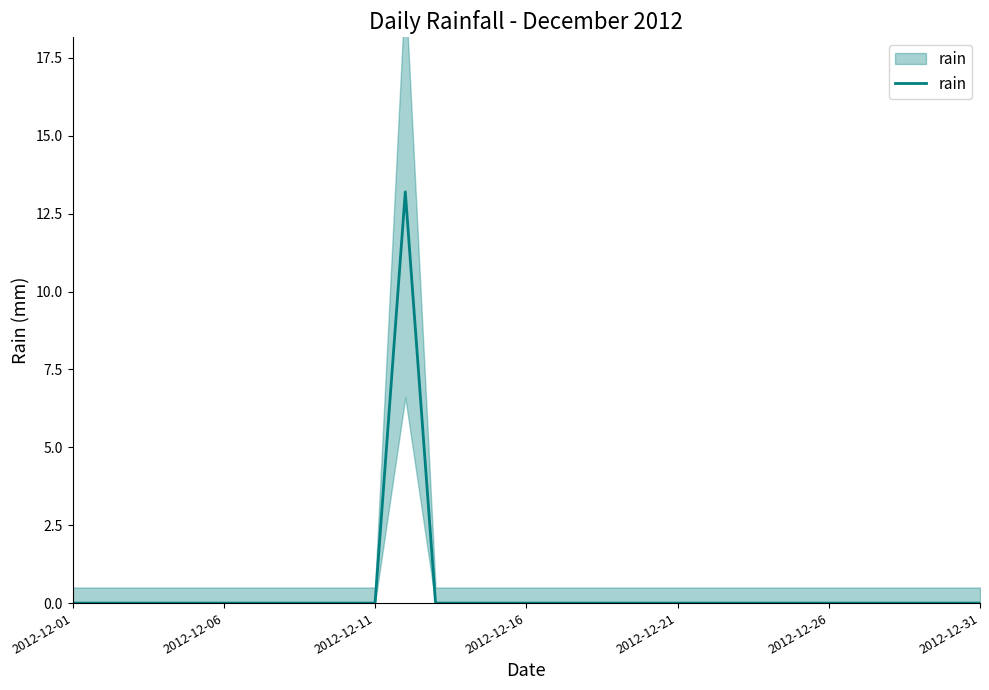

True or false: the data has more than 0 interior local peaks.

True